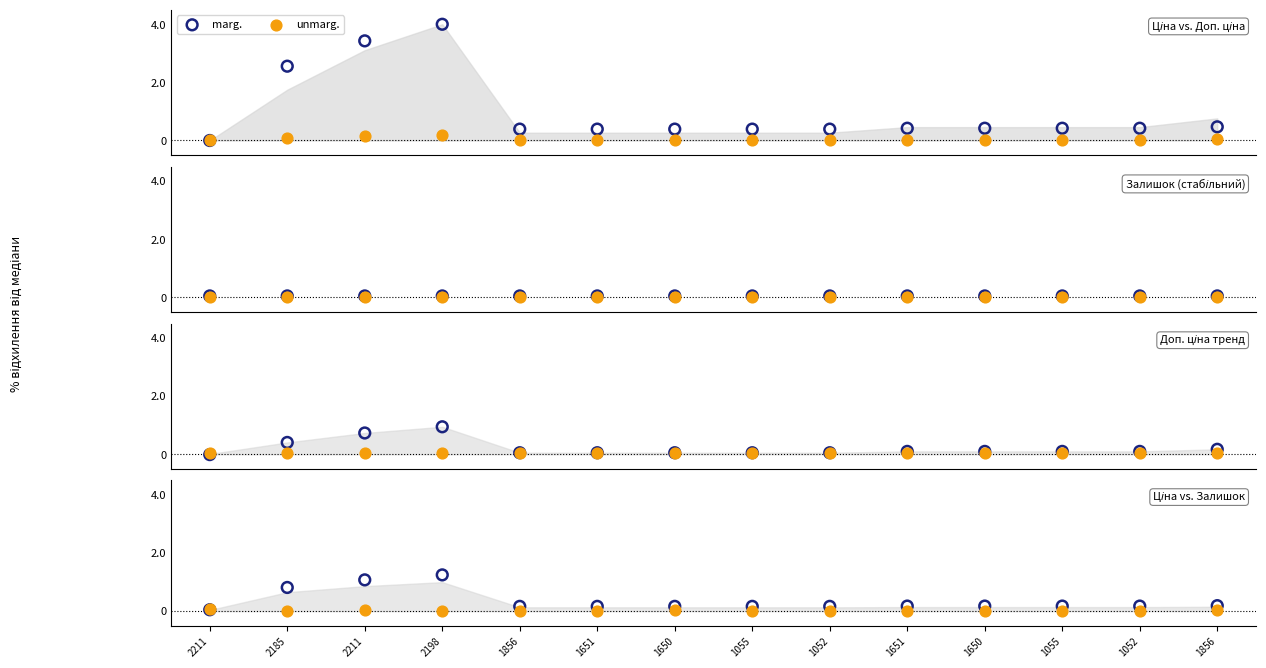

Which series has the largest total across all categories?

marg.